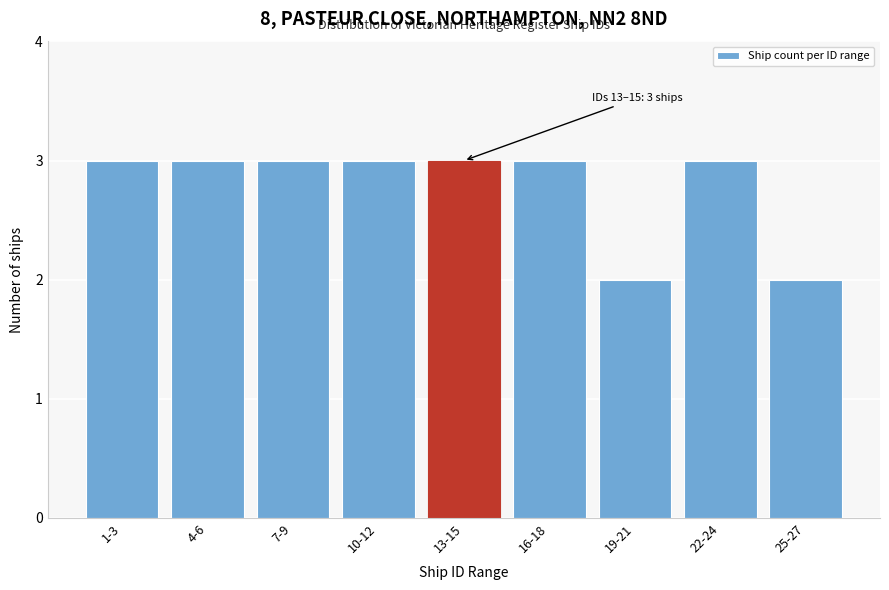

Reading left to right, transcribe all the data shown in this chart.

1-3=3	4-6=3	7-9=3	10-12=3	13-15=3	16-18=3	19-21=2	22-24=3	25-27=2